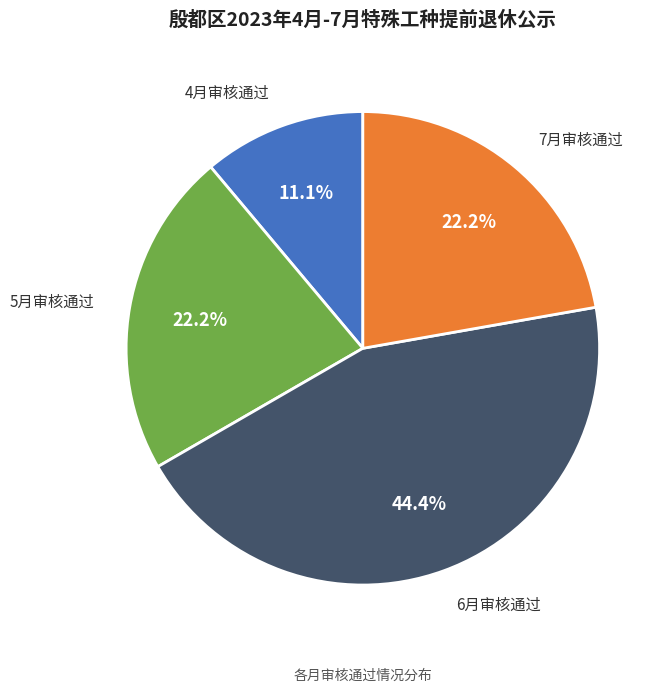

Which category has the smallest portion of the pie?

4月审核通过